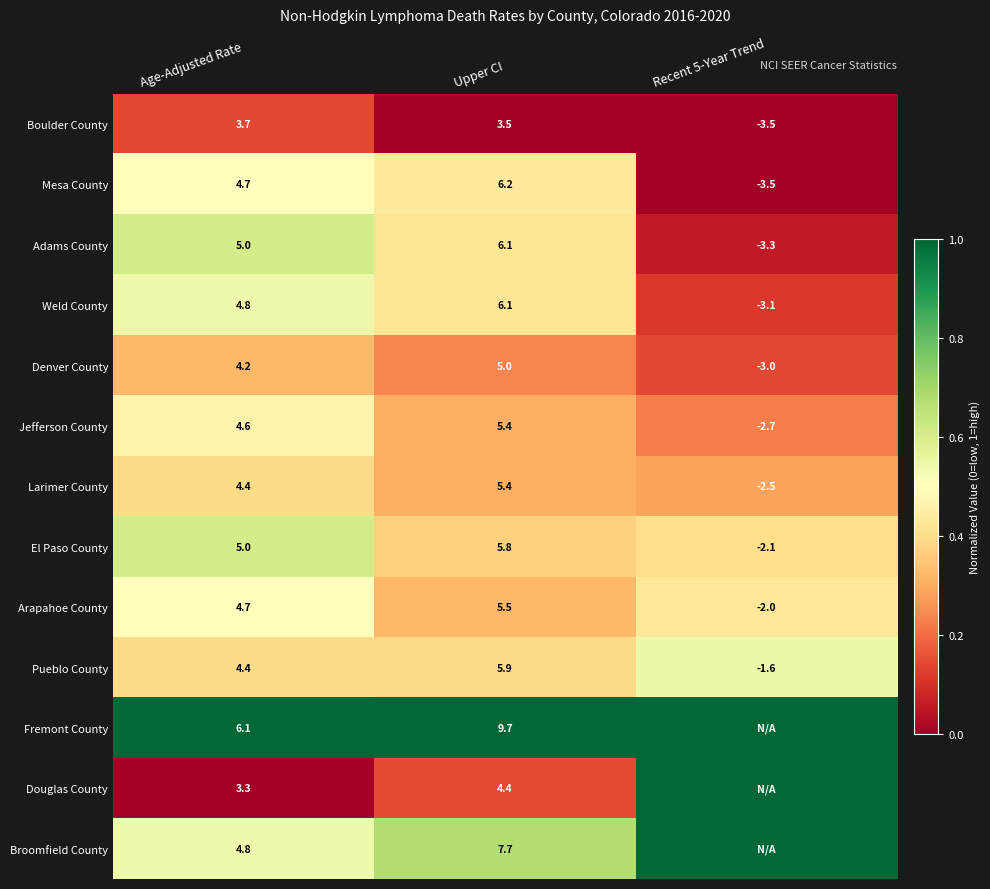

What is the difference between the highest and lowest values at Upper CI?

6.2